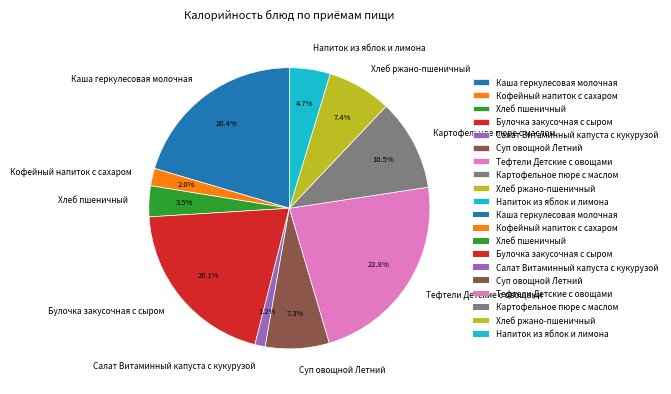

Which category has the smallest portion of the pie?

Салат Витаминный капуста с кукурузой